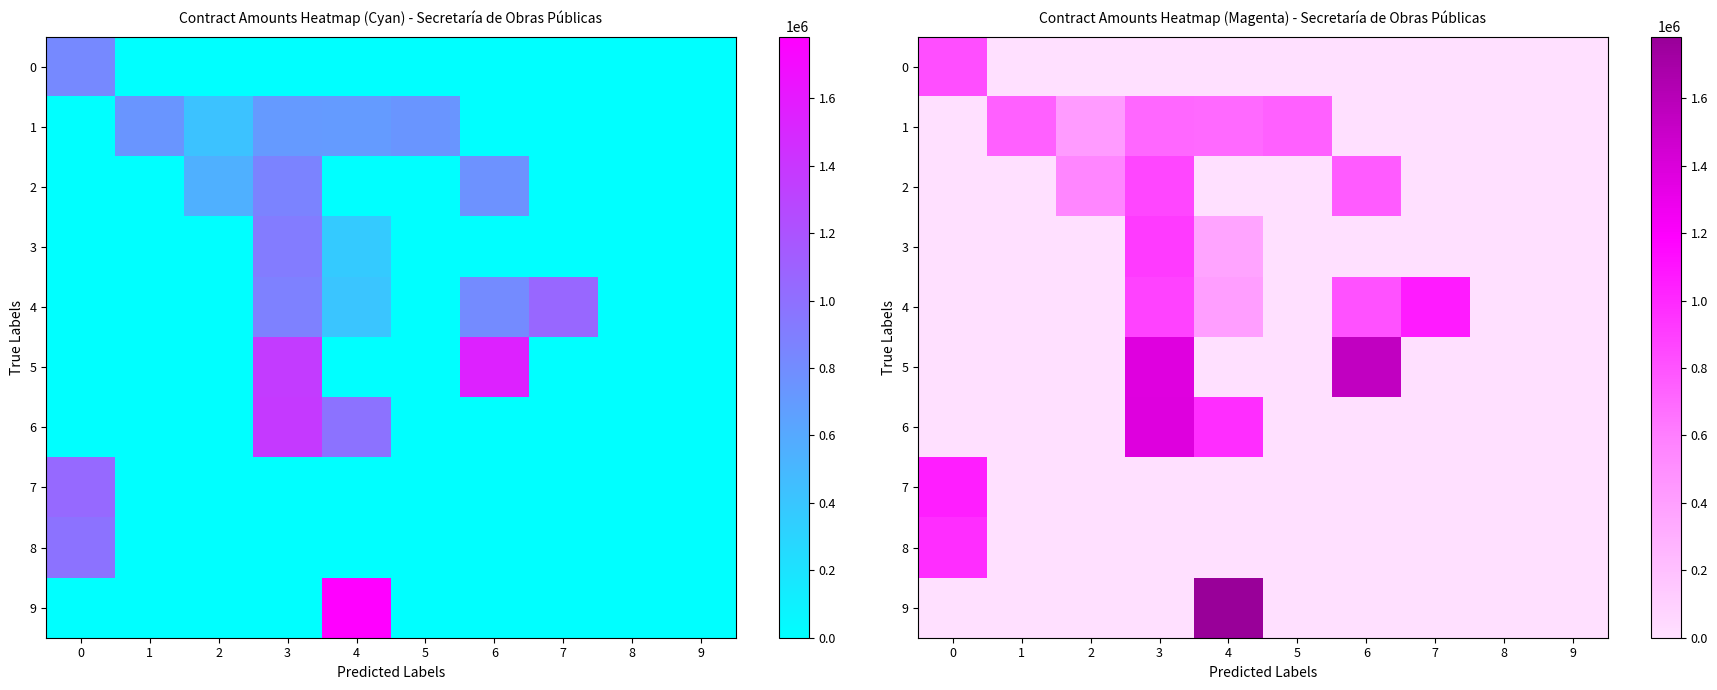

Is the value of 6 at 7 greater than the value of 3 at 8?

No